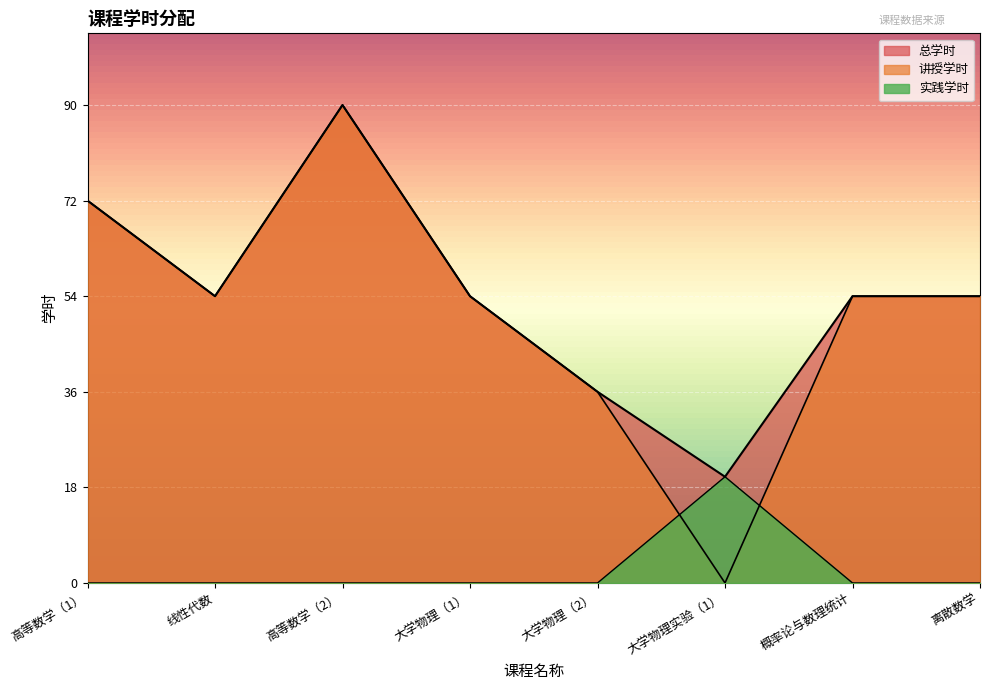

True or false: 实践学时 has more than 1 points higher than both neighbors.

False